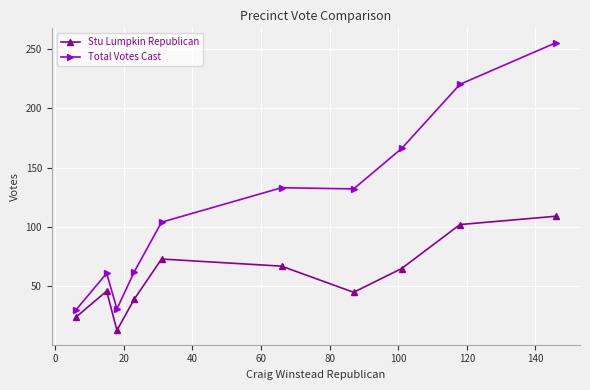

List the series in order of their peak value, highest first.

Total Votes Cast, Stu Lumpkin Republican